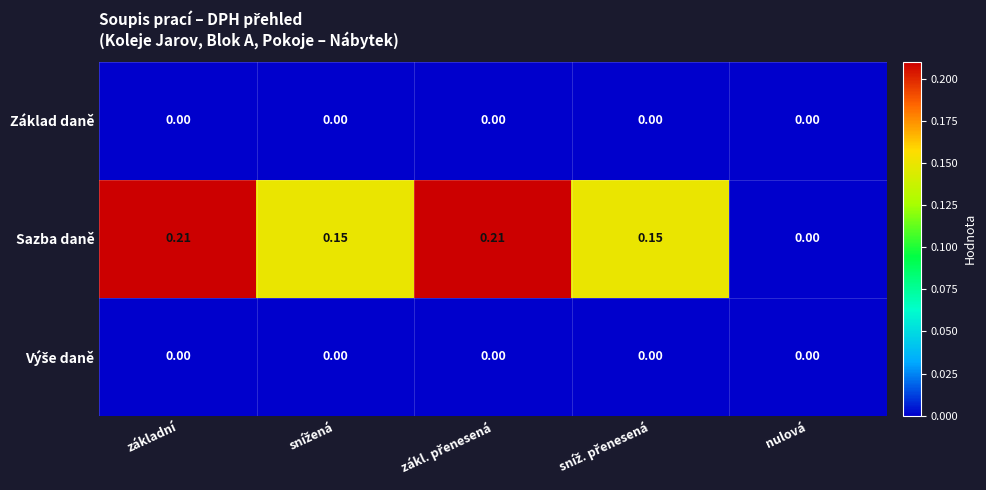

Count the number of categories in the chart.

5